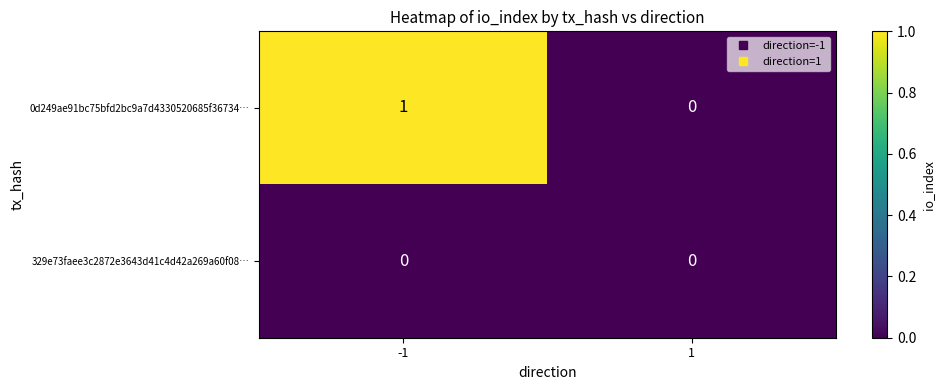

Between -1 and 1, which series saw the biggest shift?

0d249ae91bc75bfd2bc9a7d4330520685f36734…